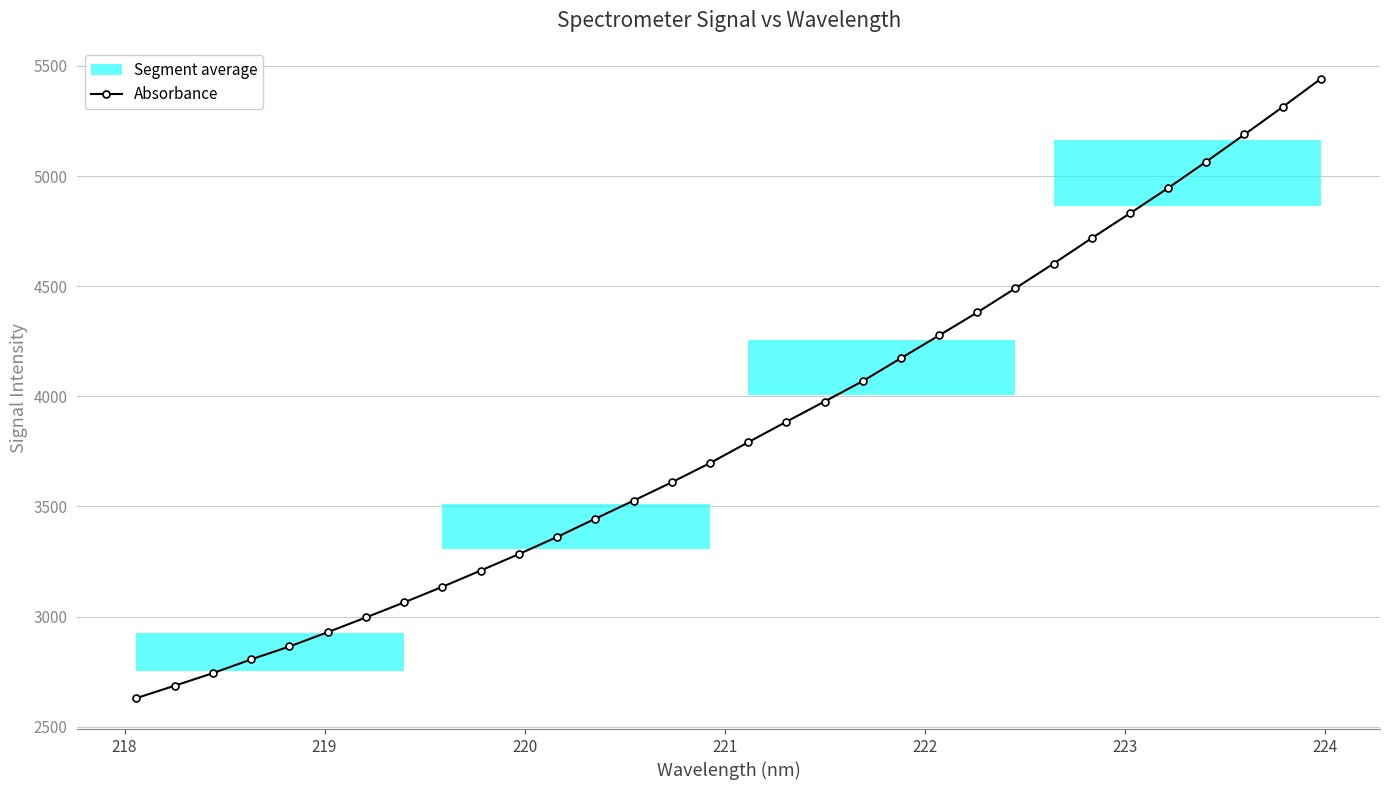

How many lines are shown in the chart?

1